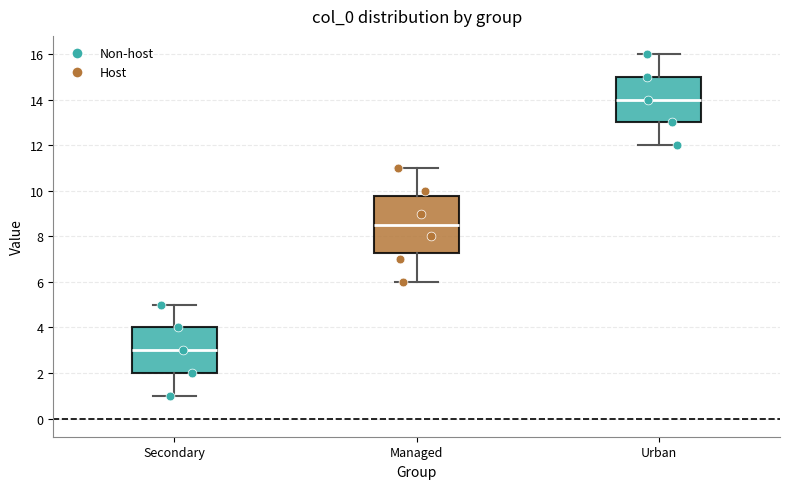

Where is the upper edge of the box for Secondary on the y-axis? The values are not printed on the chart, so give them approximately, as read against the axis.

4.0